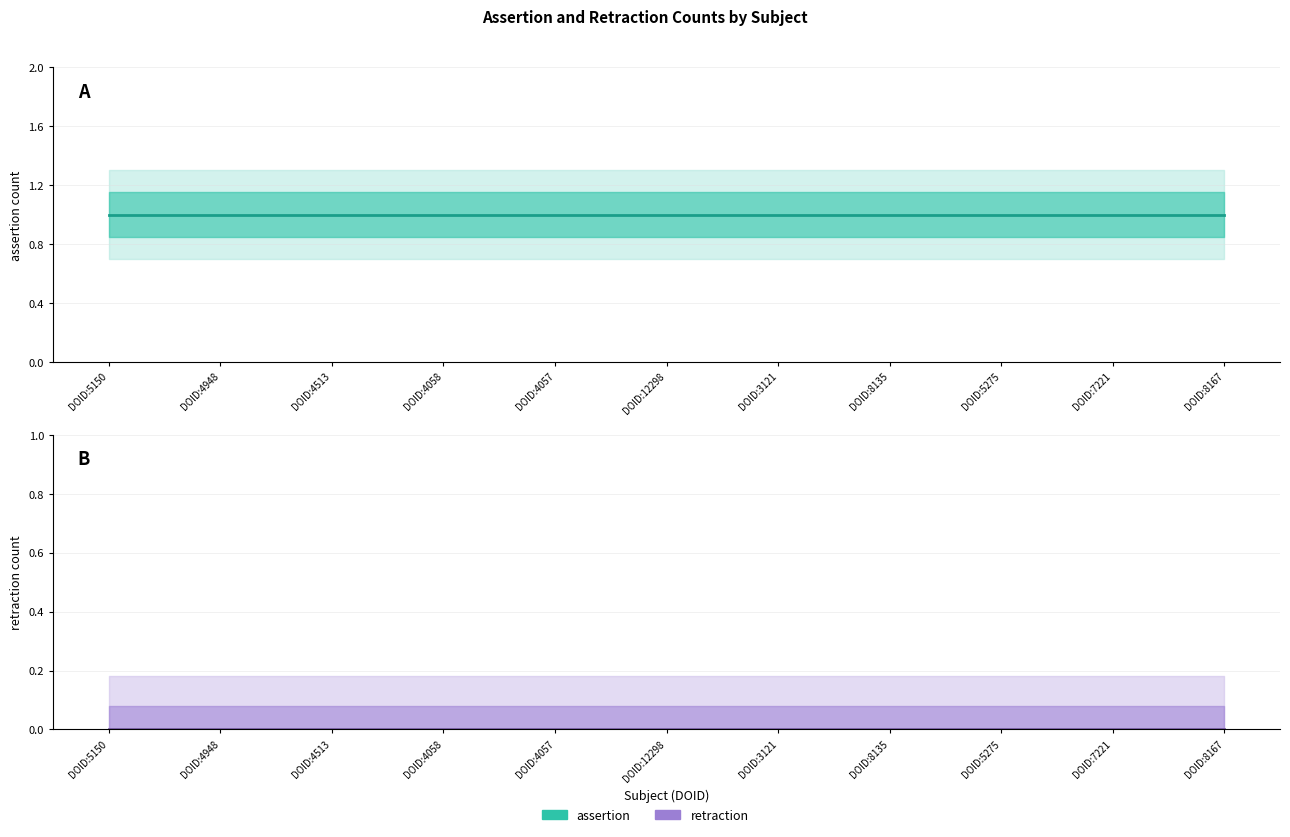

Which label corresponds to the largest value in the chart?

DOID:5150